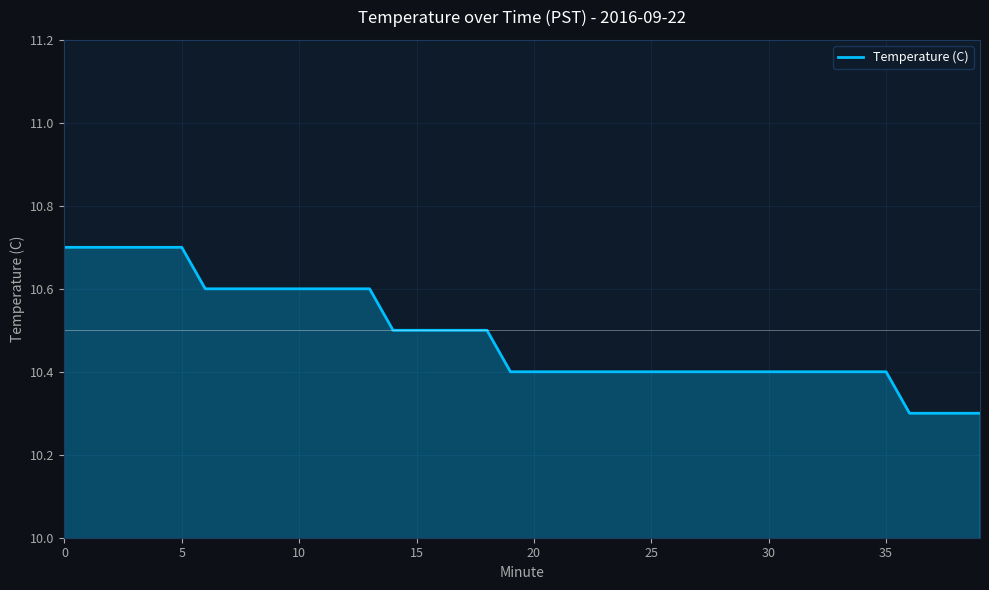

What is the sum of all values?

419.5